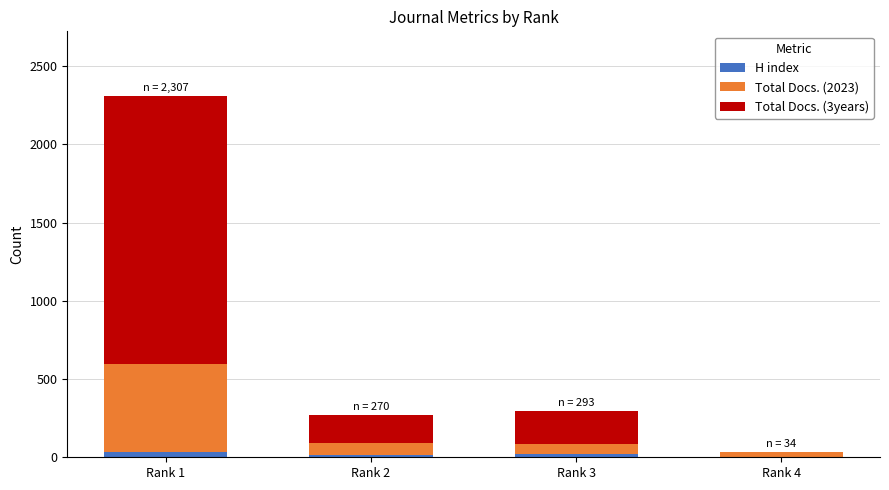

At which category is the sum across all series the highest?

Rank 1